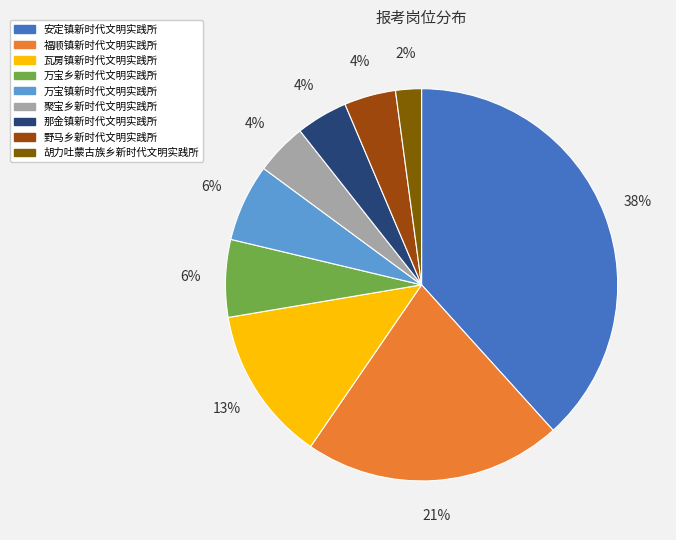

To the nearest percent, what is the average slice percentage?

11%